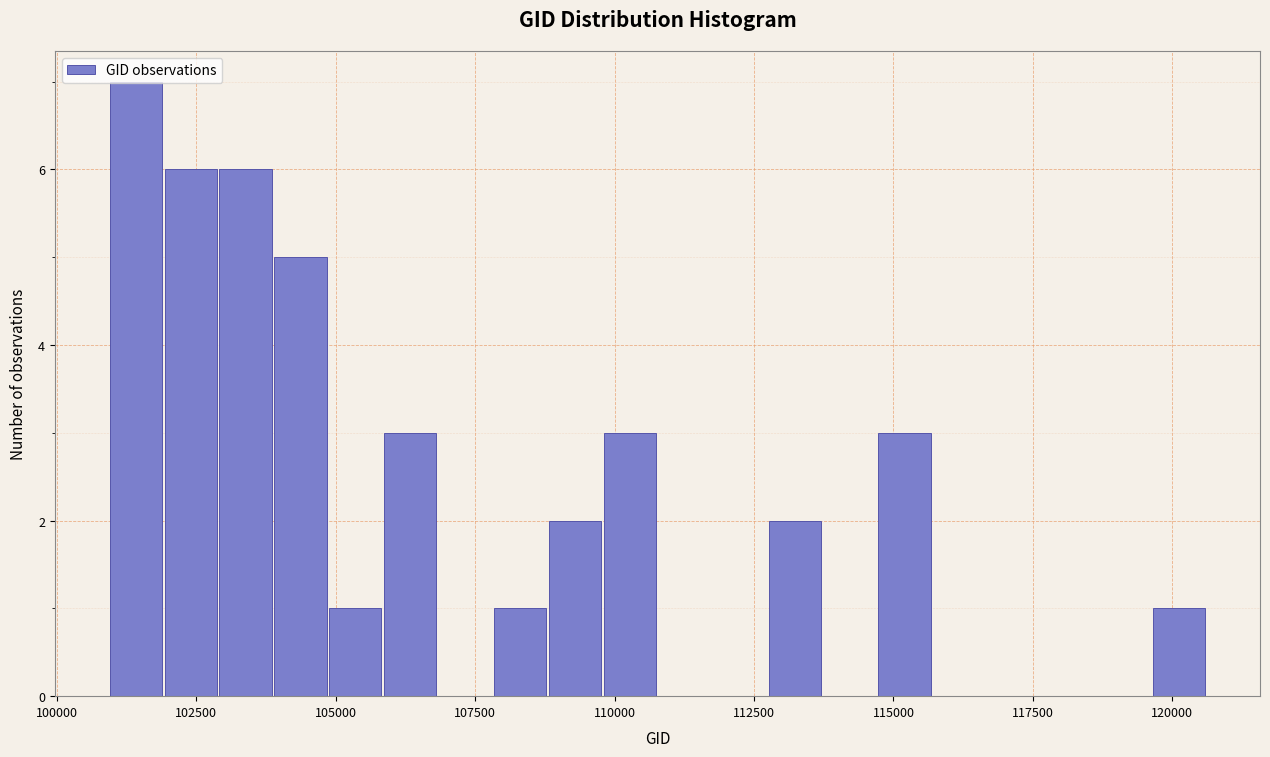

Read against the x-axis, roughly where is the centre of the tallest bar?

101500